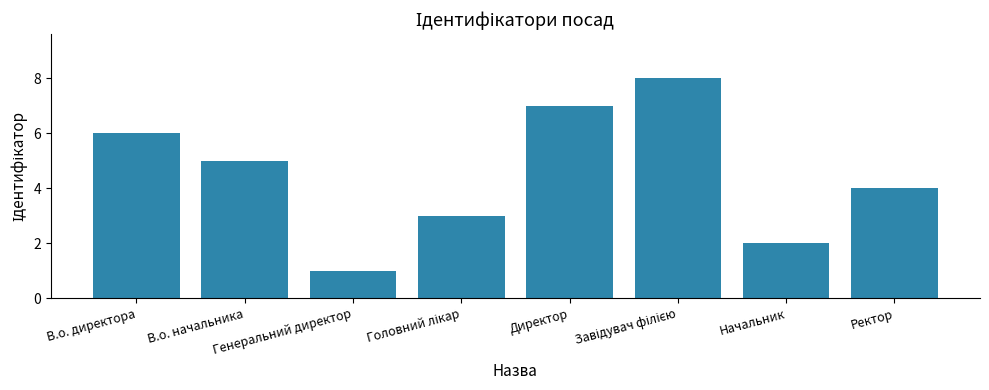

What is the value of the 2nd bar from the left?

5